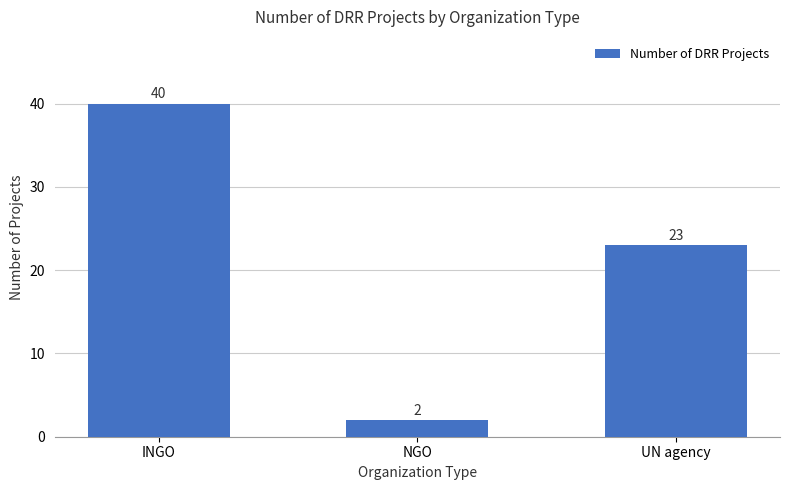

List the labels in order of value, smallest first.

NGO, UN agency, INGO